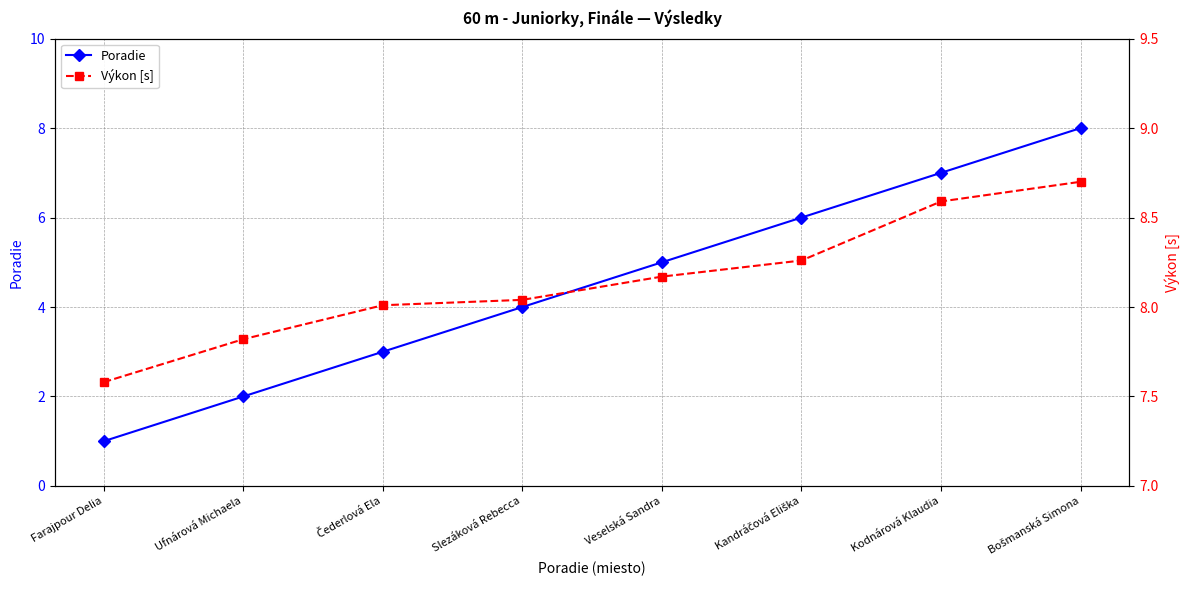

Reading left to right, extract all data points from this chart.

Poradie: Farajpour Delia=1.0	Ufnárová Michaela=2.0	Čederlová Ela=3.0	Slezáková Rebecca=4.0	Veselská Sandra=5.0	Kandráčová Eliška=6.0	Kodnárová Klaudia=7.0	Bošmanská Simona=8.0
Výkon [s]: Farajpour Delia=7.6	Ufnárová Michaela=7.8	Čederlová Ela=8.0	Slezáková Rebecca=8.0	Veselská Sandra=8.2	Kandráčová Eliška=8.3	Kodnárová Klaudia=8.6	Bošmanská Simona=8.7